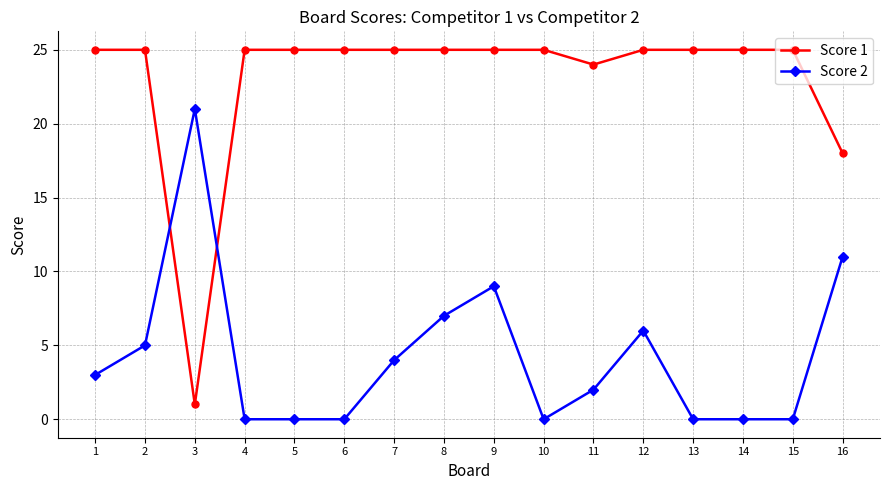

True or false: Score 1 and Score 2 intersect in this chart.

True